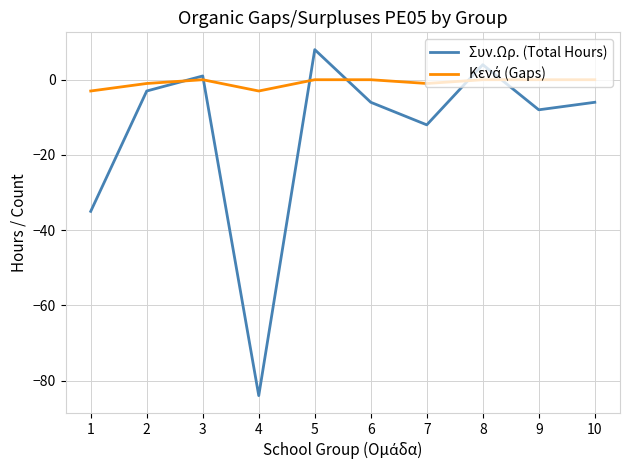

The Συν.Ωρ. (Total Hours) series shows -6 at 10. True or false?

True